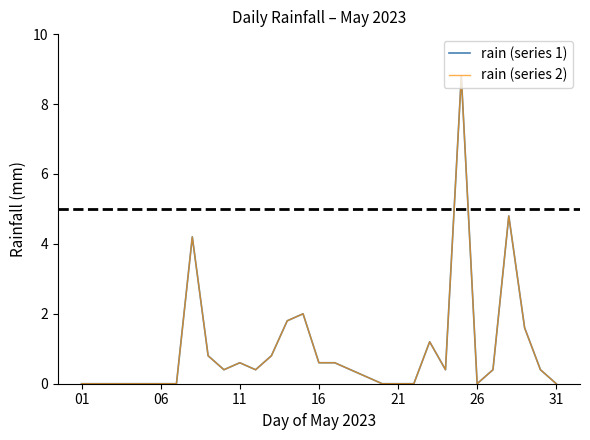

Does the chart display data point markers on the line(s)?

No